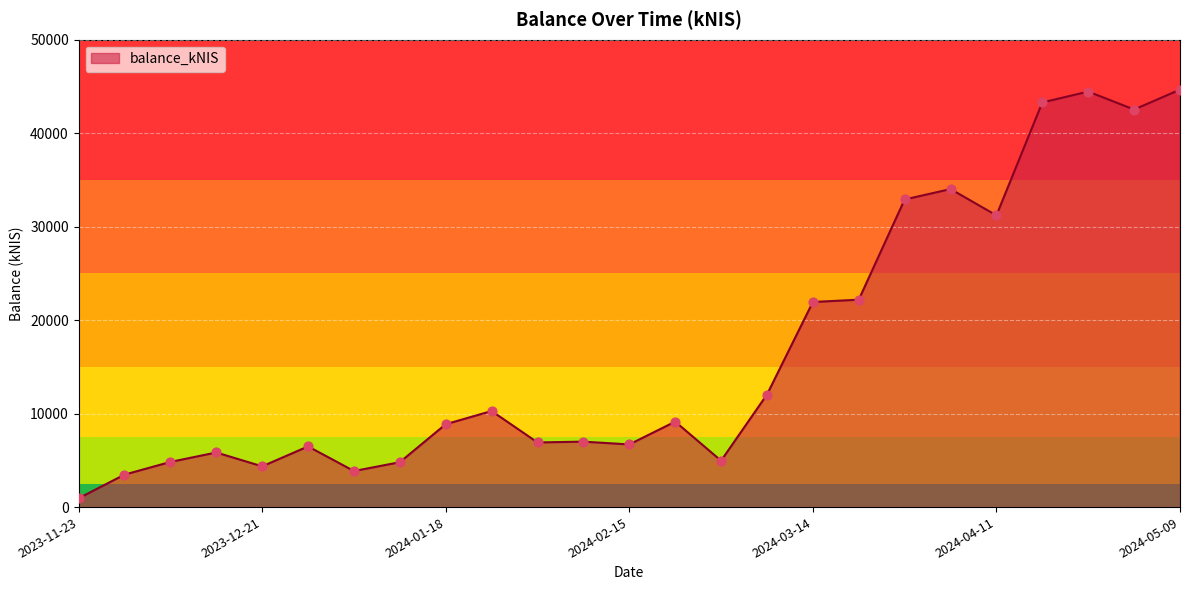

What is the difference between the maximum and minimum values?

43726.6